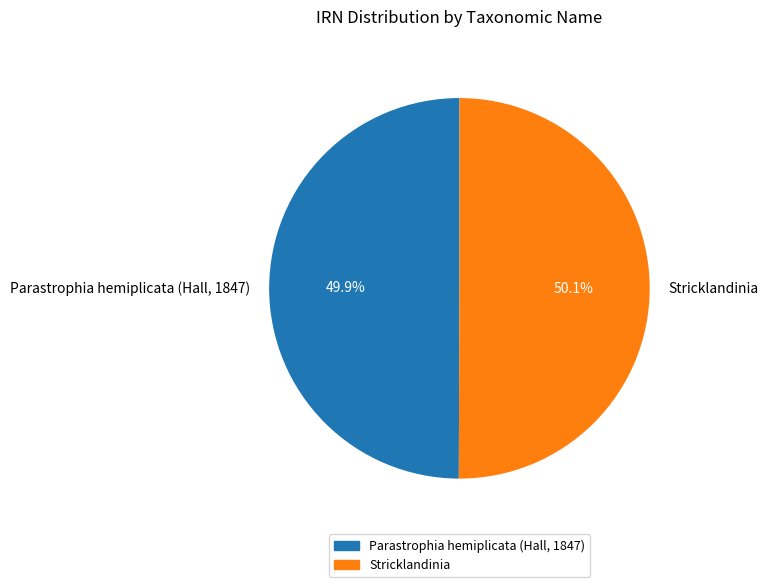

To the nearest percent, what percentage of the pie is Stricklandinia?

50%